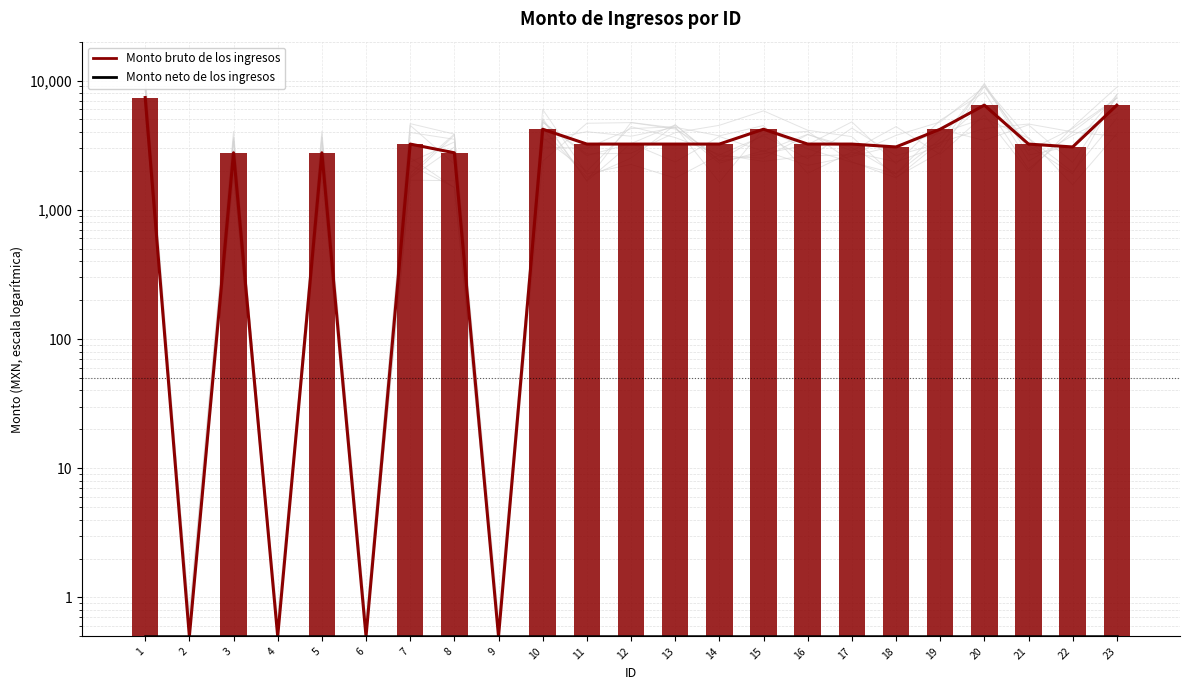

The Monto bruto de los ingresos series shows 1994.8 at 7. True or false?

False